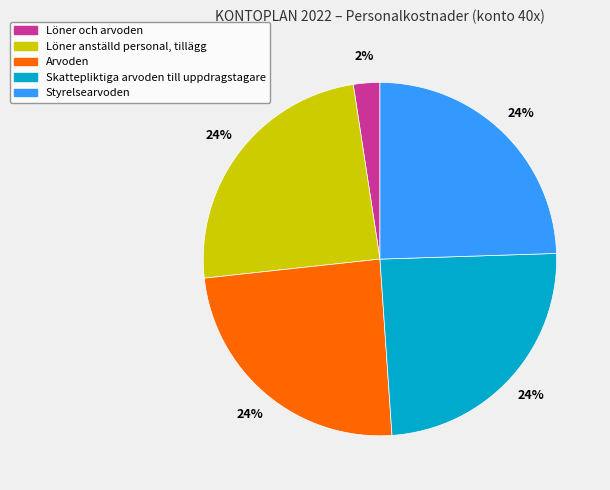

Does Löner anställd personal, tillägg account for over 50% of the chart?

No